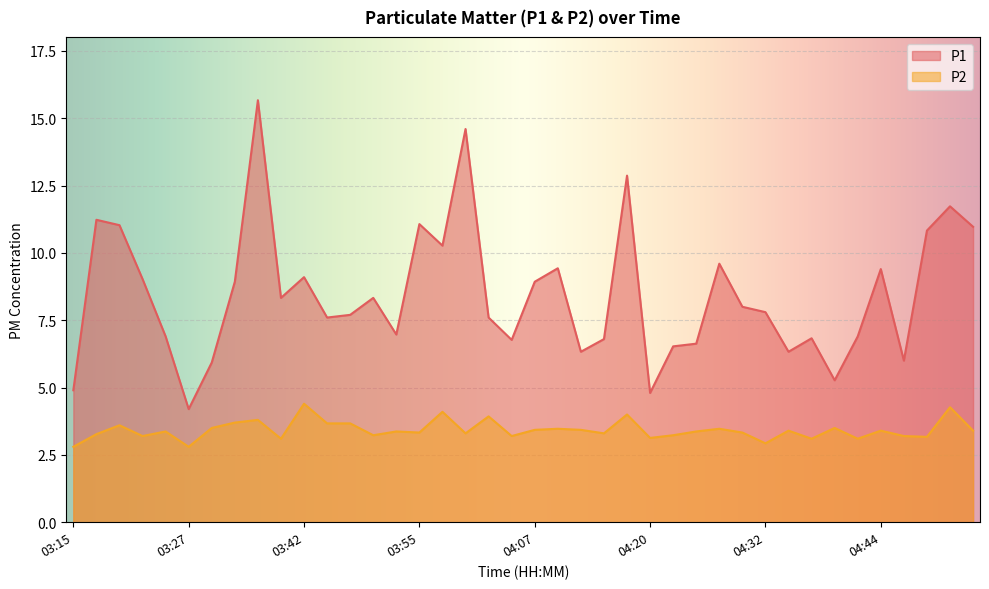

Between 03:37 and 04:10, which is larger?

03:37